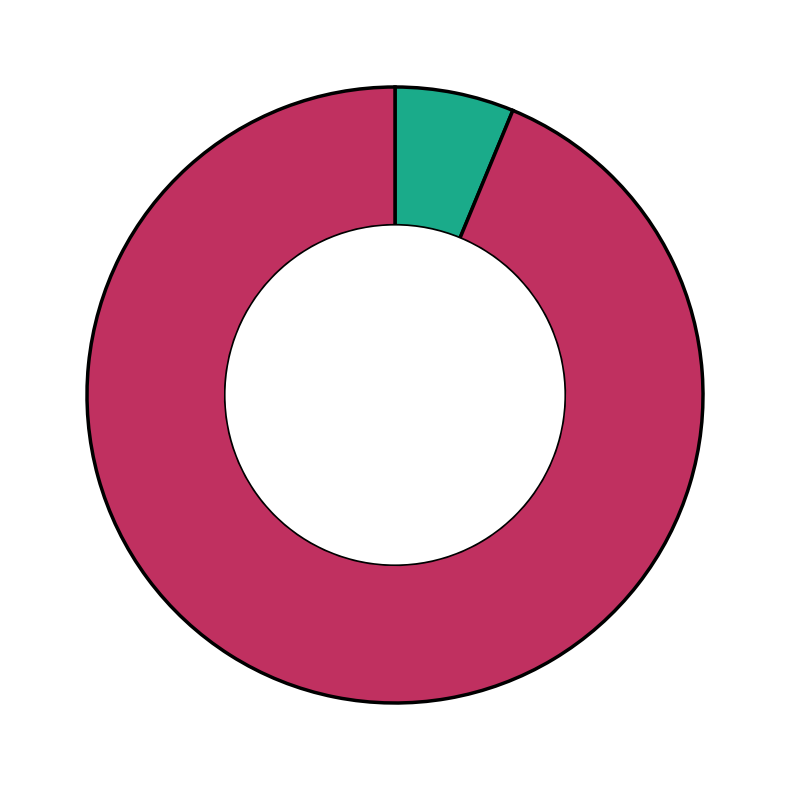

Does any single category account for the majority?

Yes